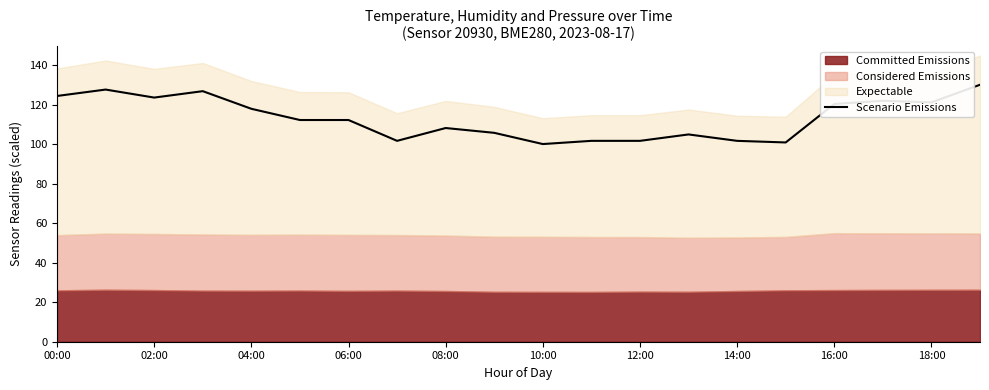

What is the minimum value for Scenario Emissions?

100.0